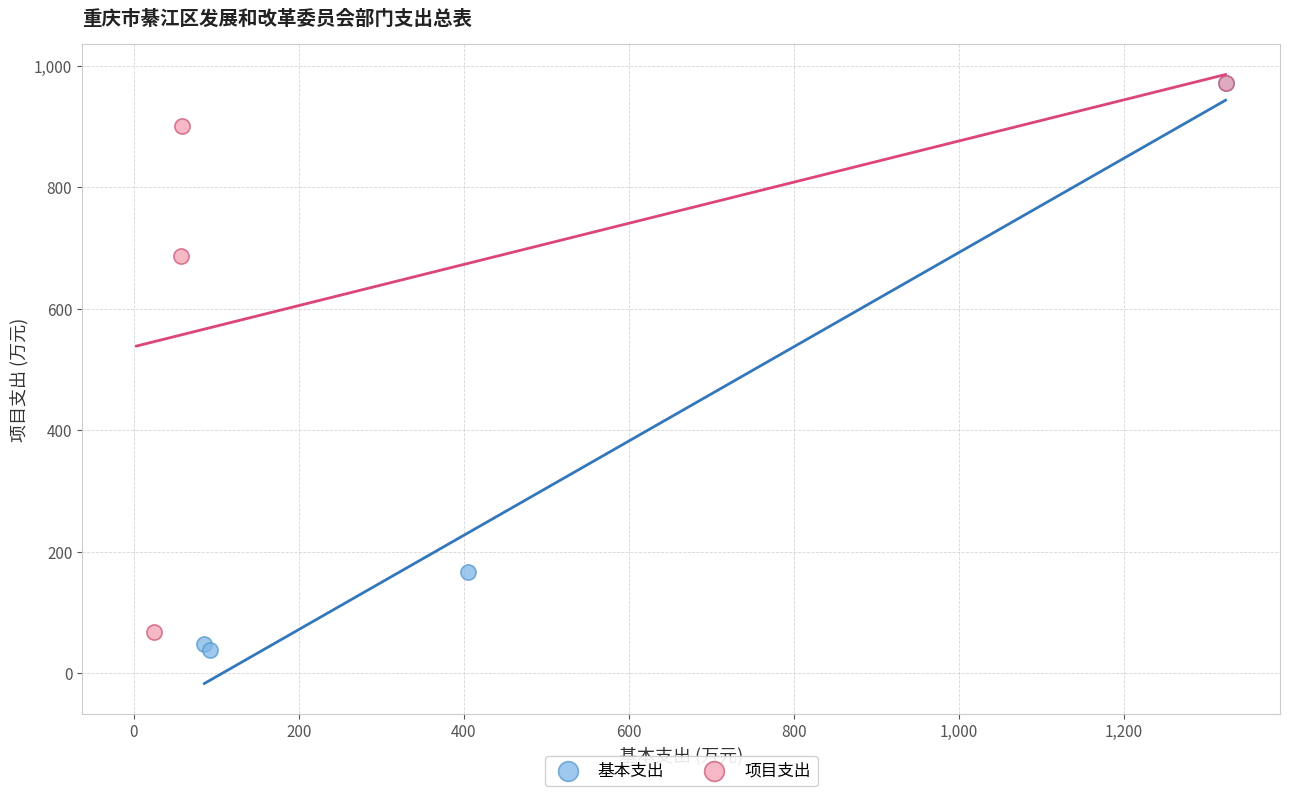

What are all the series names shown in the legend?

基本支出, 项目支出